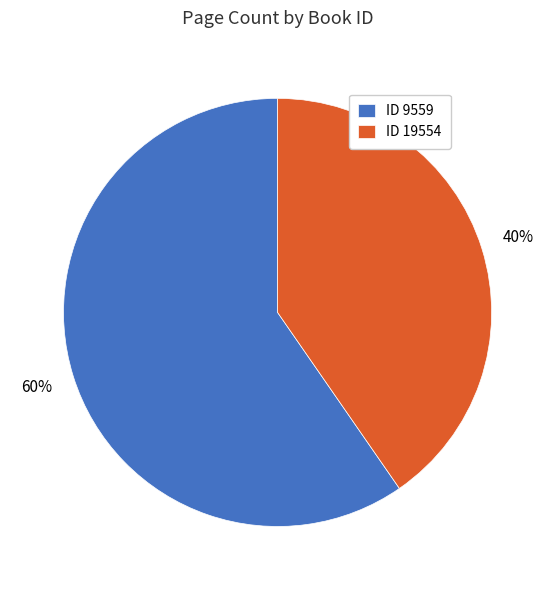

To the nearest percent, what portion does ID 9559 represent?

60%